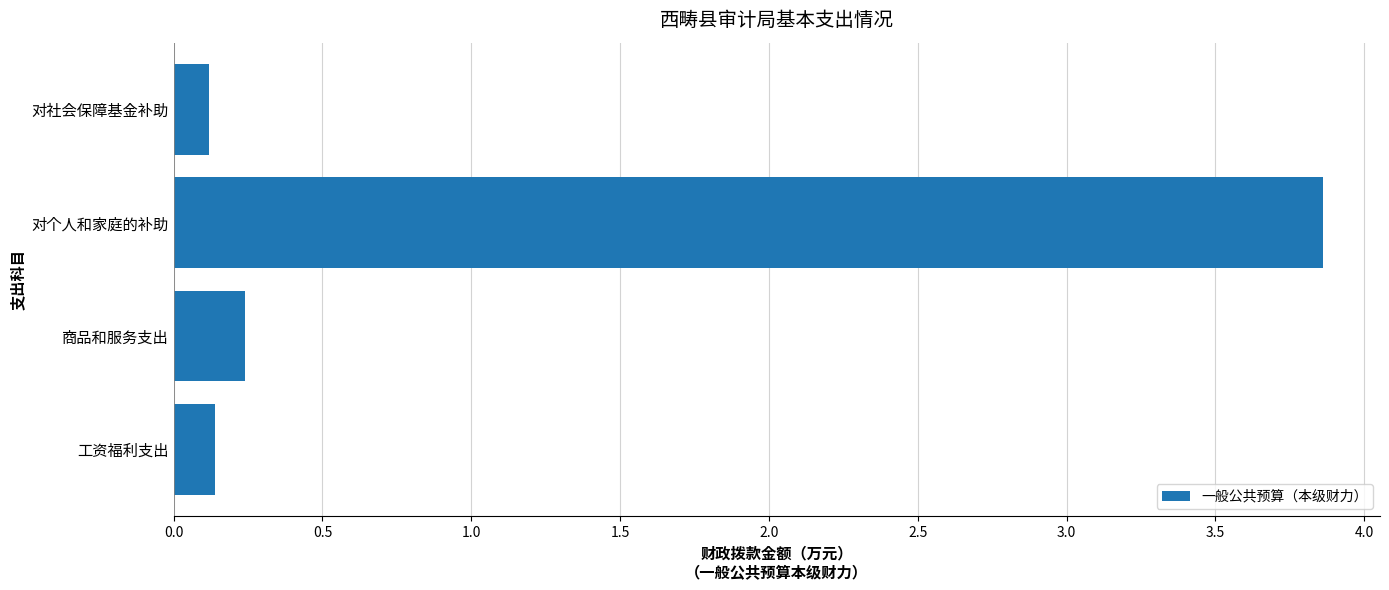

Reading bottom to top, extract all data points from this chart.

0.1	0.2	3.9	0.1